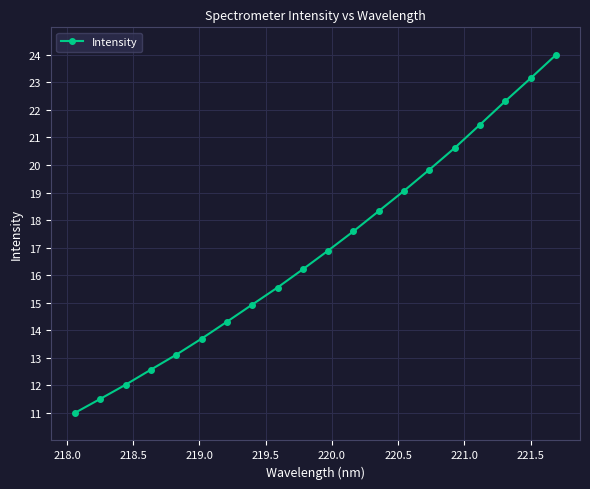

Reading left to right, list all the values displayed in this chart.

11.0	11.5	12.0	12.6	13.1	13.7	14.3	14.9	15.6	16.2	16.9	17.6	18.3	19.1	19.8	20.6	21.5	22.3	23.2	24.0